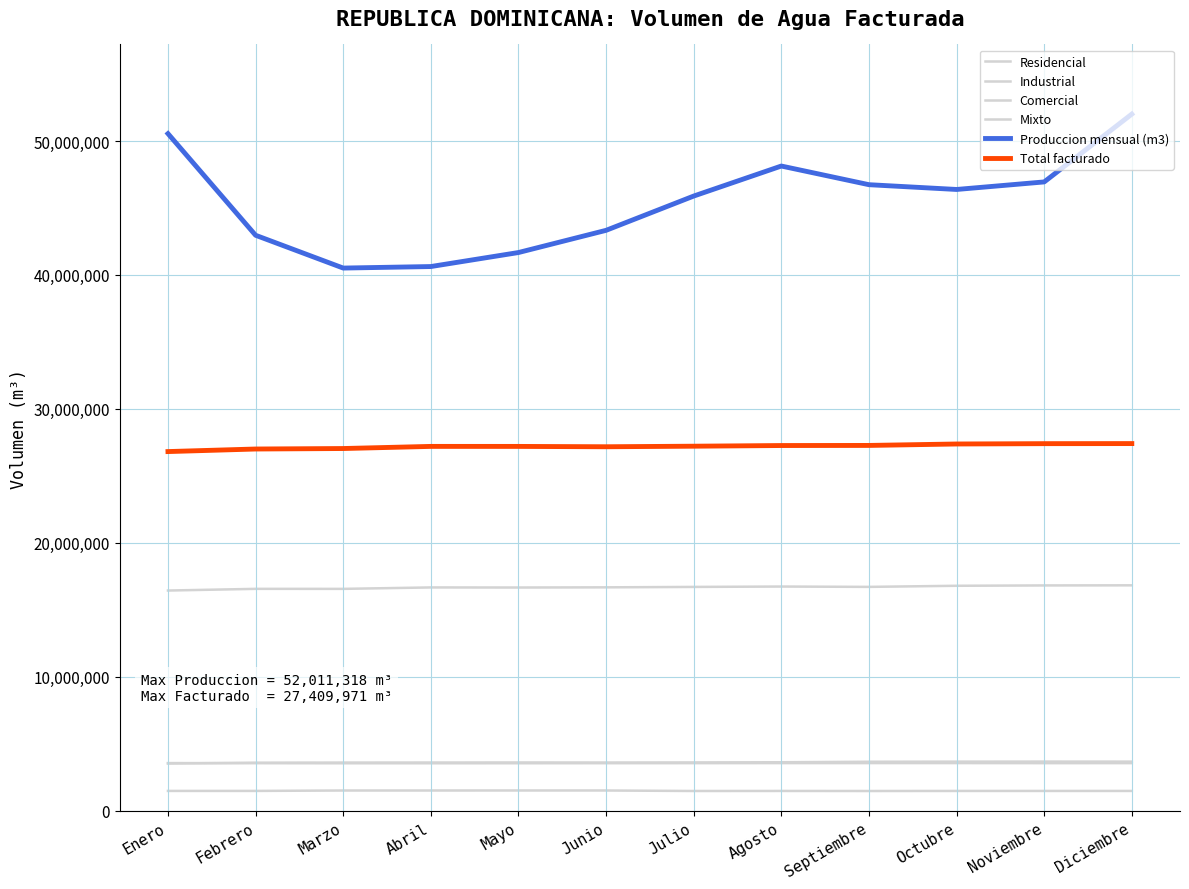

What is the label of the 6th point from the right?

Julio